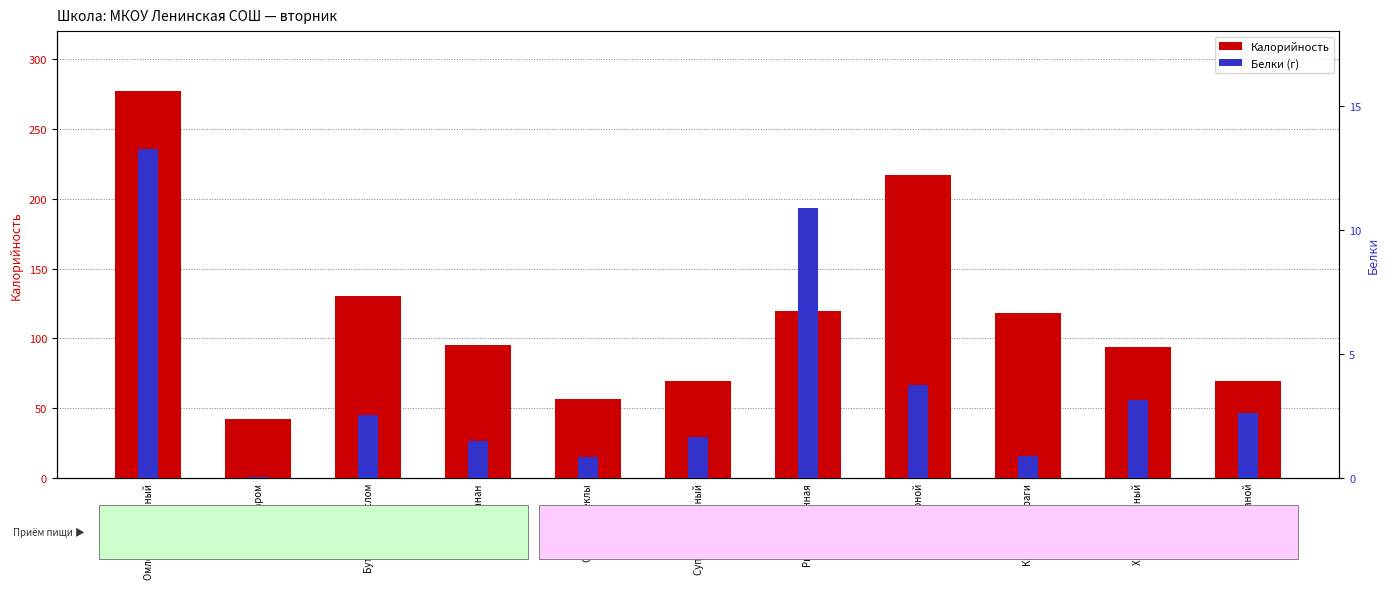

What are all the series names shown in the legend?

Калорийность, Белки